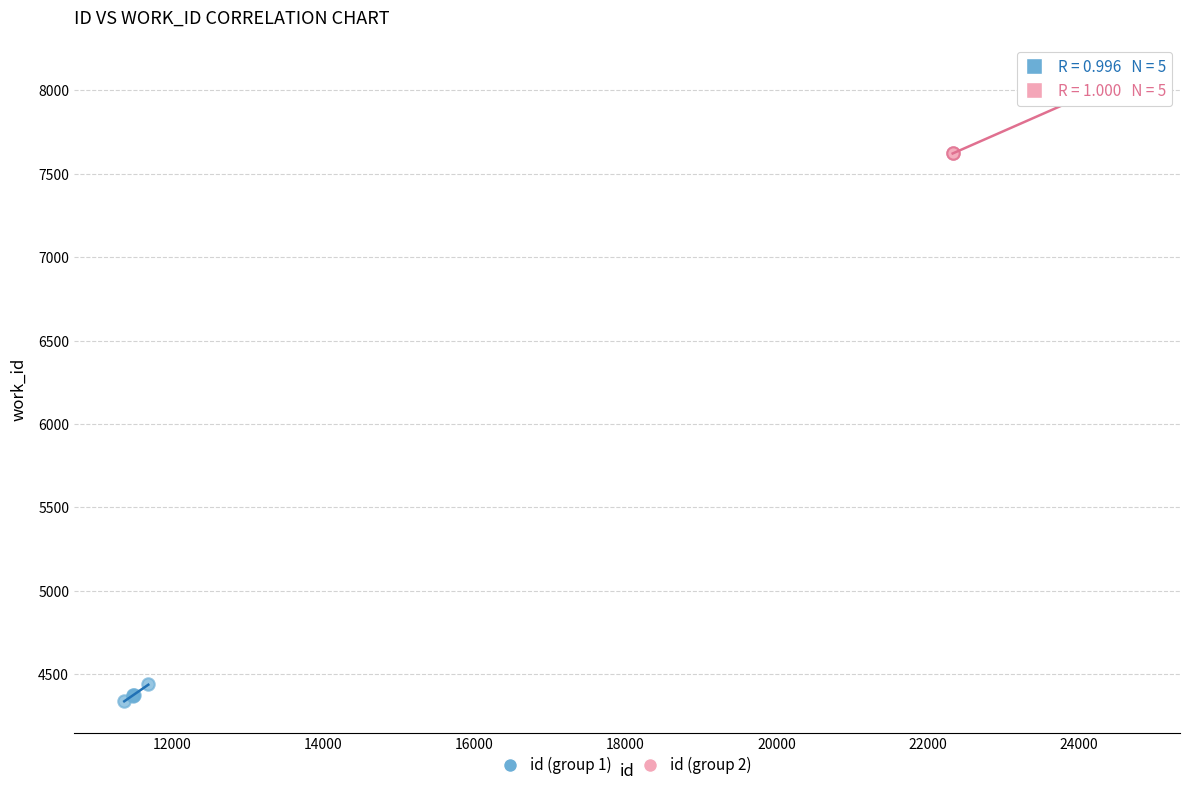

Which series contains the lowest Y value?

id (group 1)